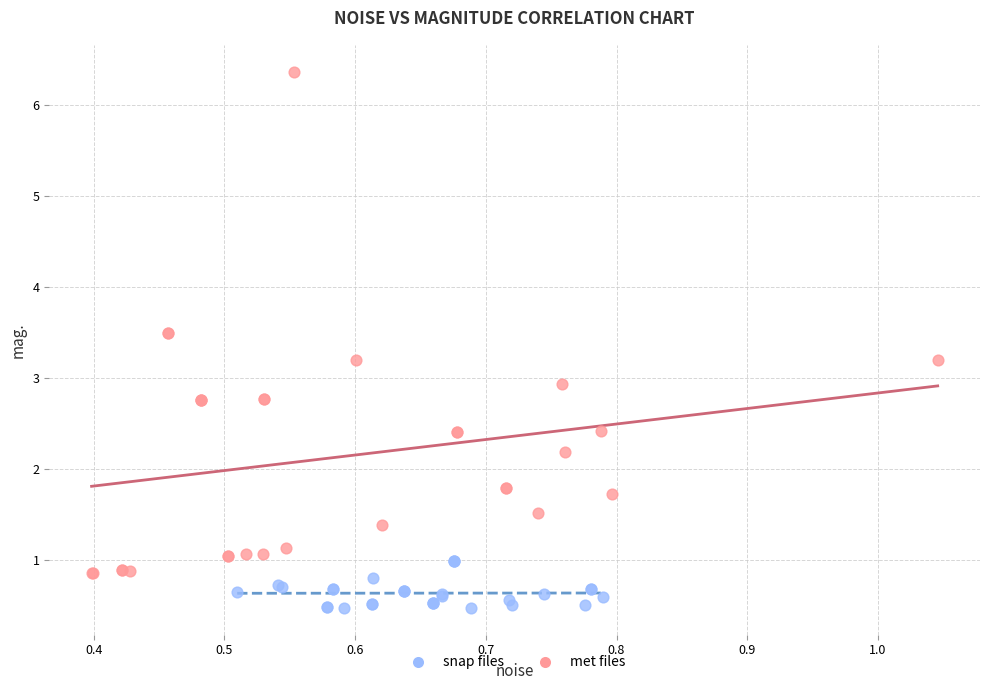

Which series reaches the maximum Y coordinate?

met files